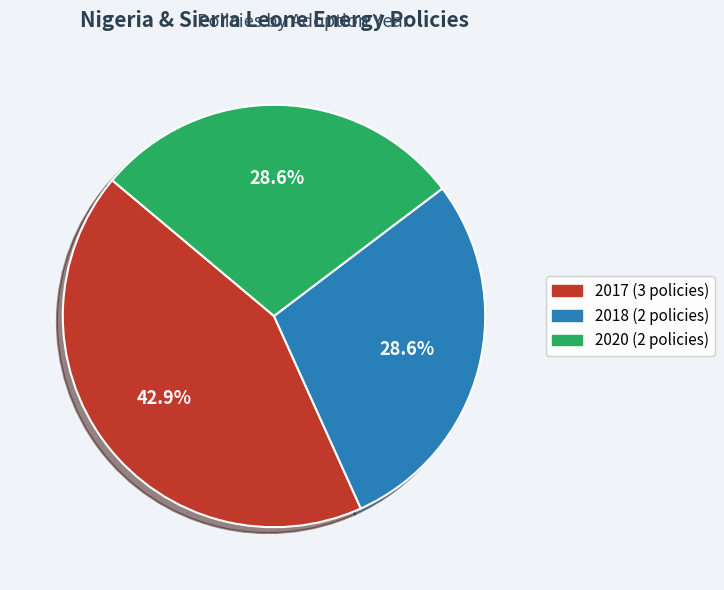

How many segments does this pie chart have?

3